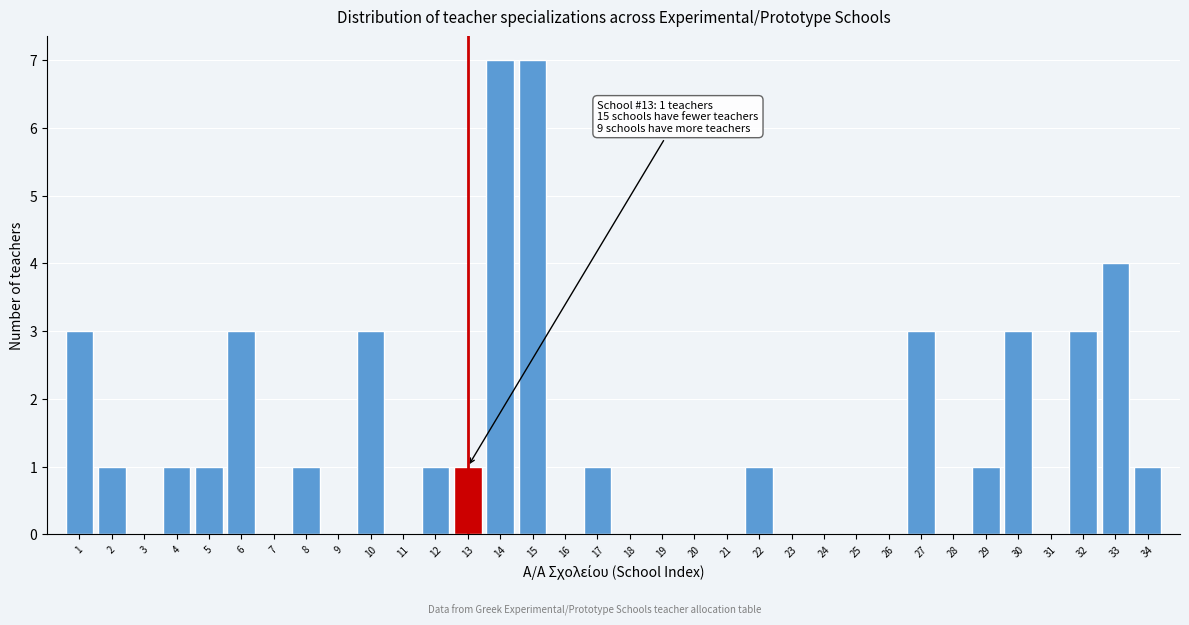

Between 34 and 21, which is larger?

34